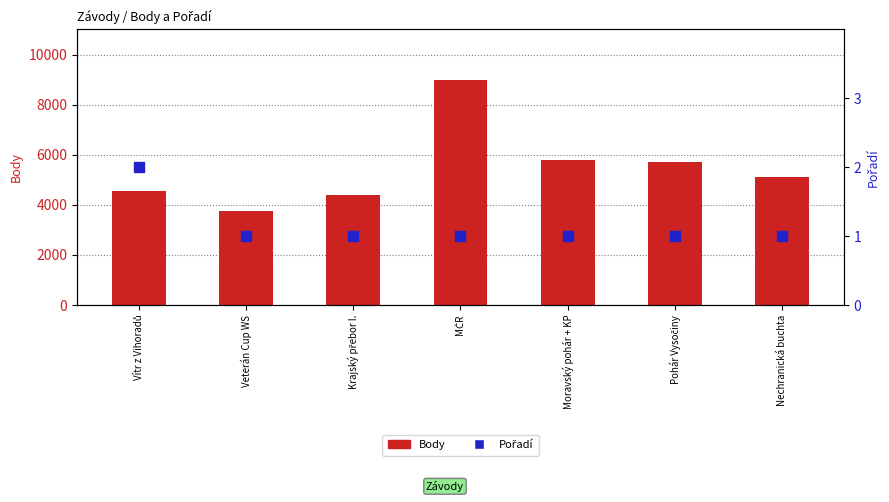

Which series reaches the maximum Y coordinate?

Body